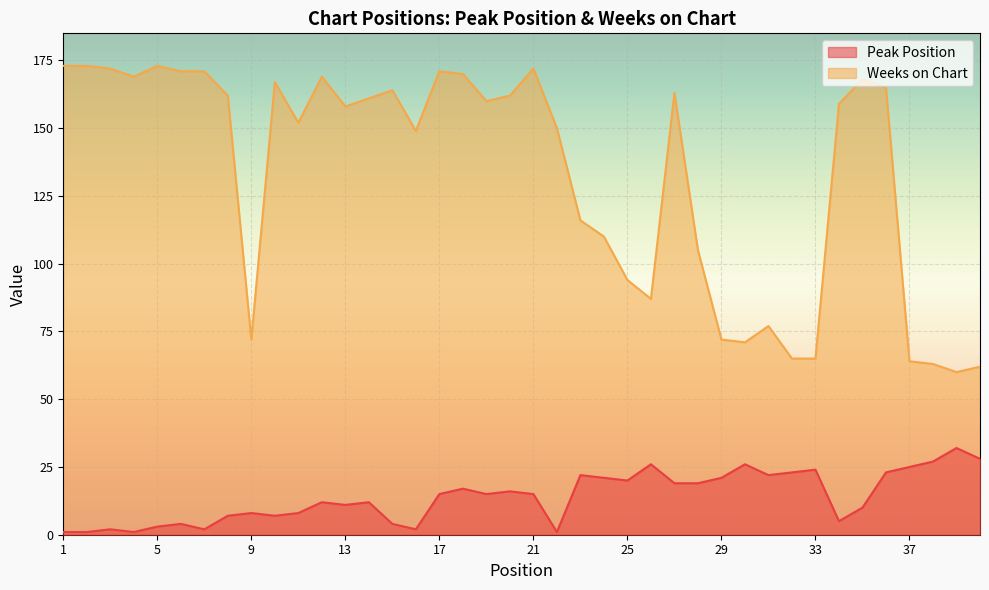

At which label does Weeks on Chart reach its minimum?

39